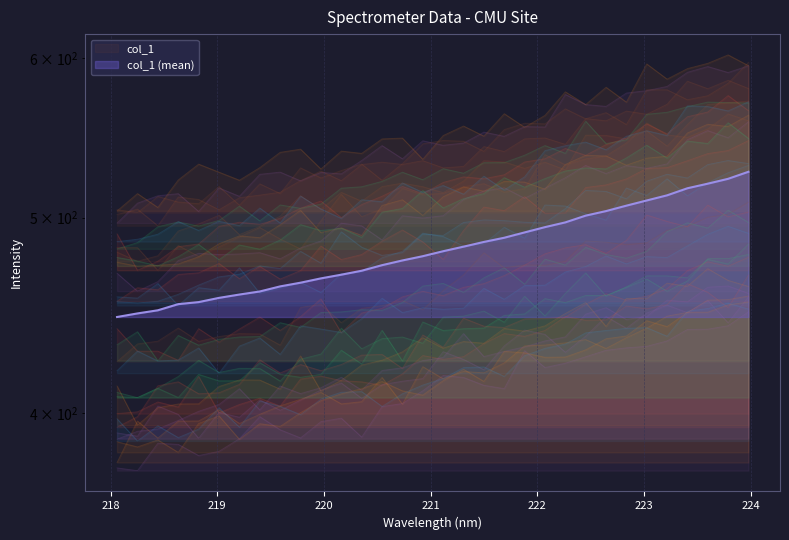

List the labels in order of value, largest first.

223.9802, 223.7895, 223.5987, 223.408, 223.2172, 223.0264, 222.8355, 222.6447, 222.4538, 222.263, 222.0721, 221.8812, 221.6902, 221.4993, 221.3083, 221.1174, 220.9264, 220.7354, 220.5444, 220.3533, 220.1623, 219.9712, 219.7801, 219.589, 219.3979, 219.2067, 219.0156, 218.8244, 218.6332, 218.442, 218.2508, 218.0596